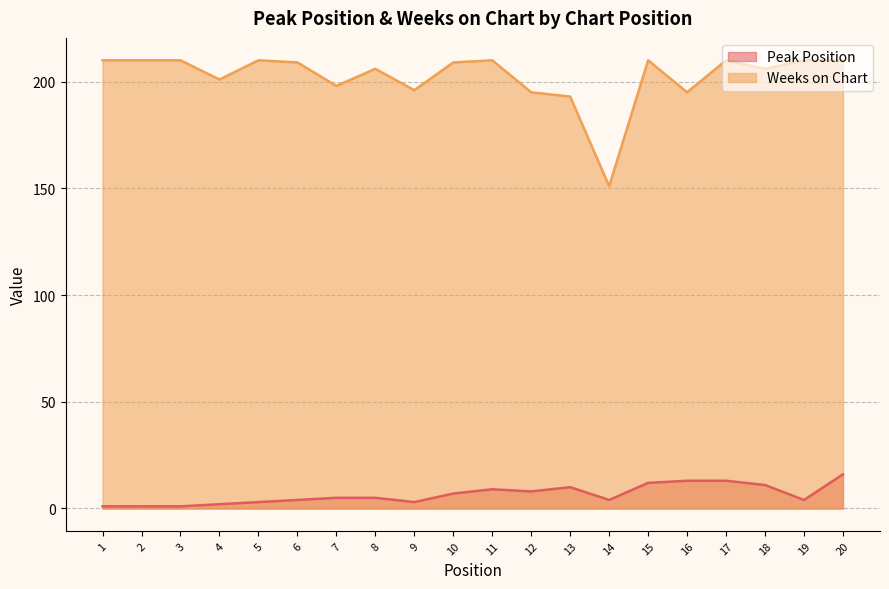

Which has a higher value, 3 or 9?

9